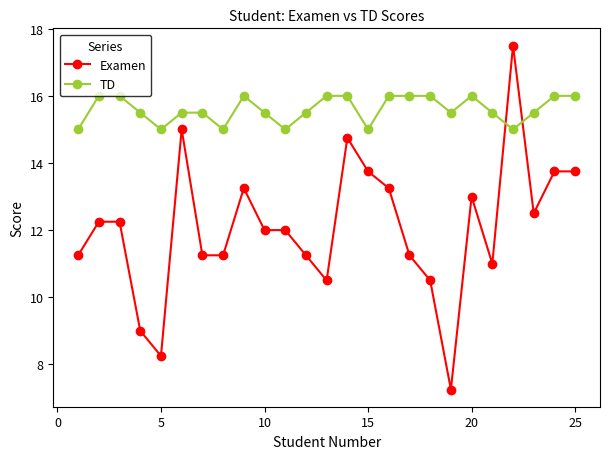

True or false: Examen has more than 2 points higher than both neighbors.

True